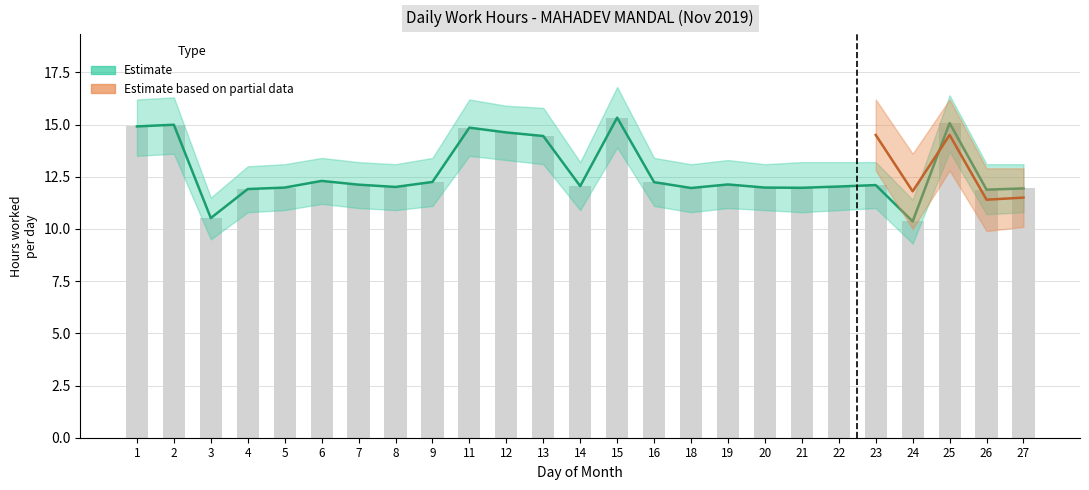

What is the highest value of the Partial_low series?

12.8